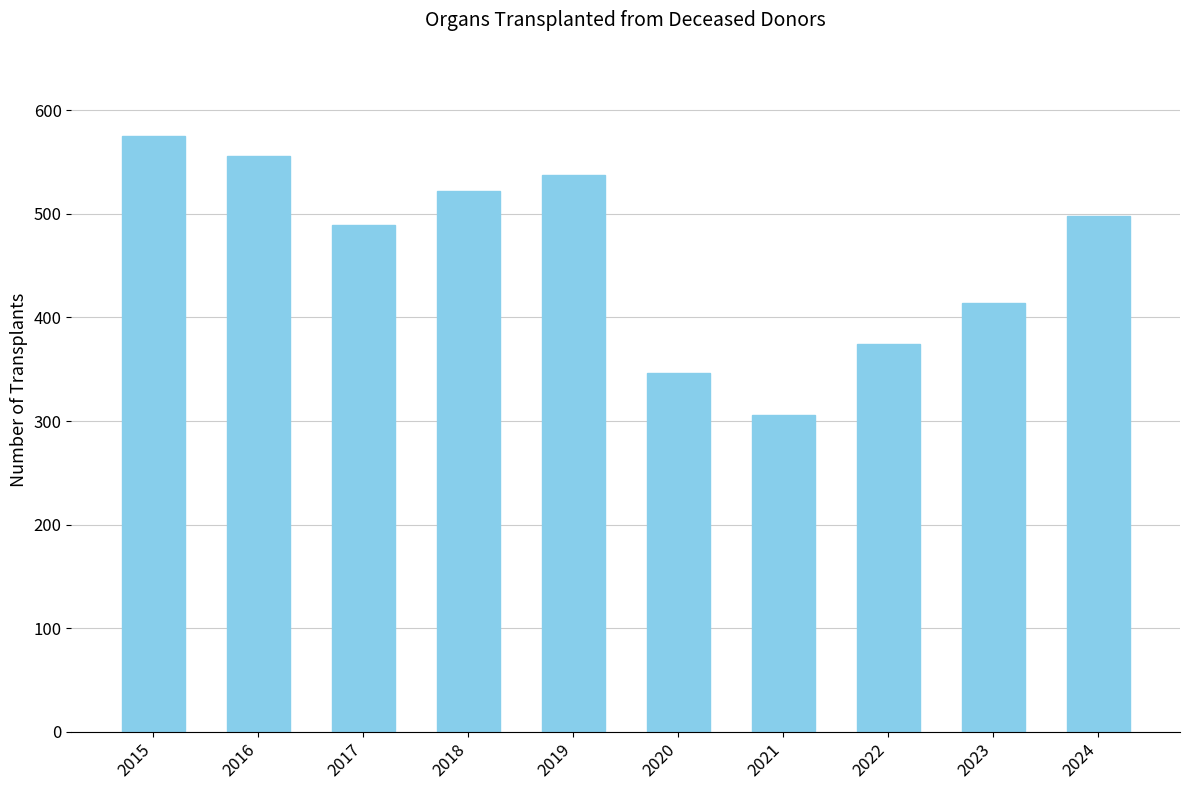

Where does the data first go above 498?

2015